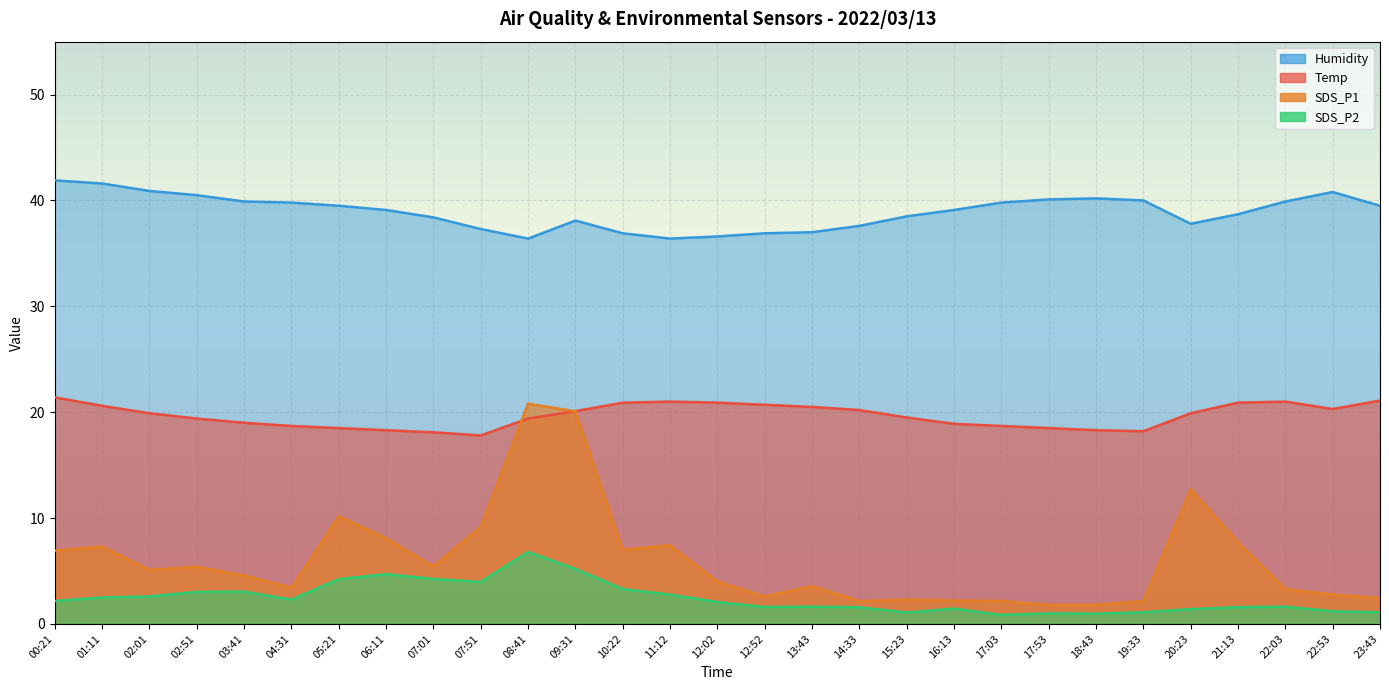

What is the spread (max minus min) of values at 07:51?

33.3